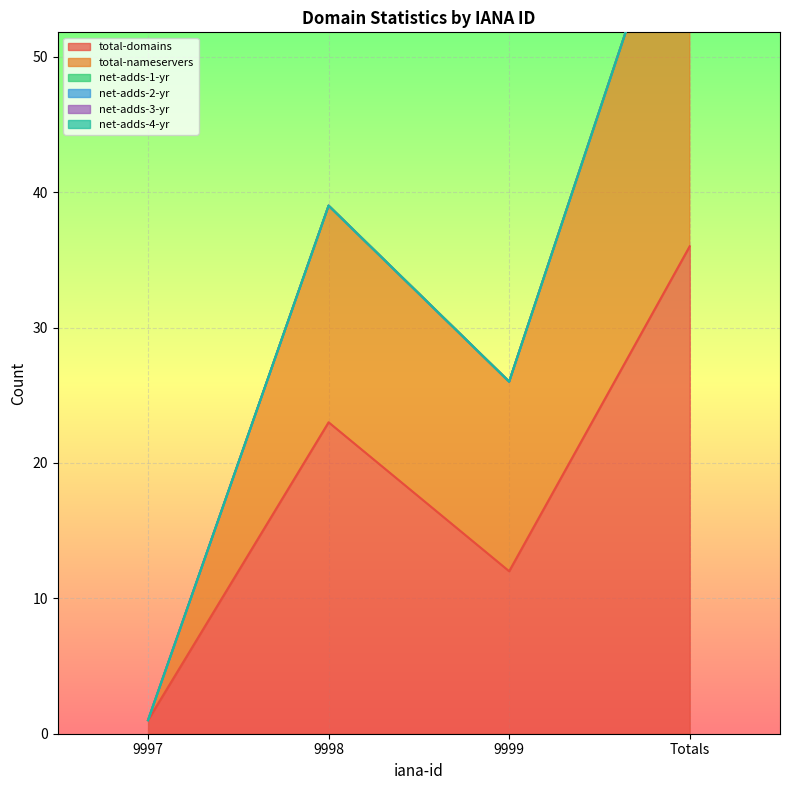

Read the total-domains value at Totals, to the nearest 10.

40